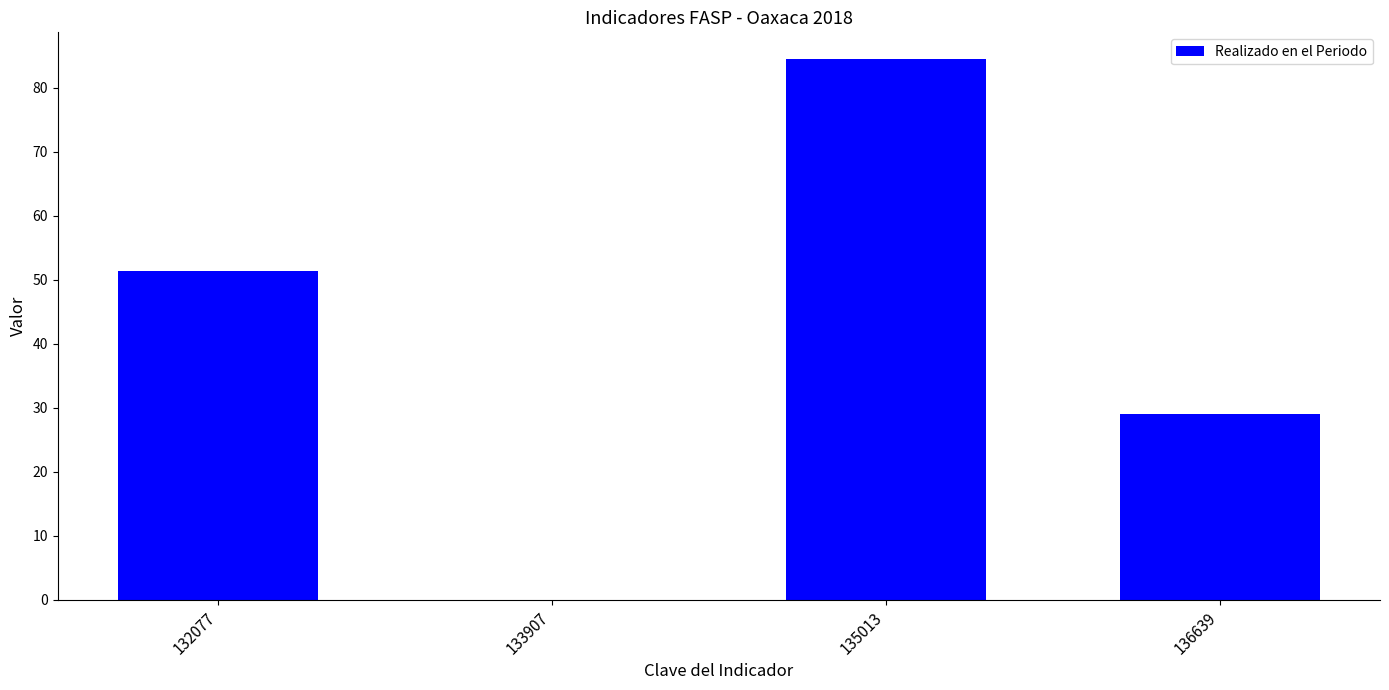

What is the maximum value shown in the chart?

84.4